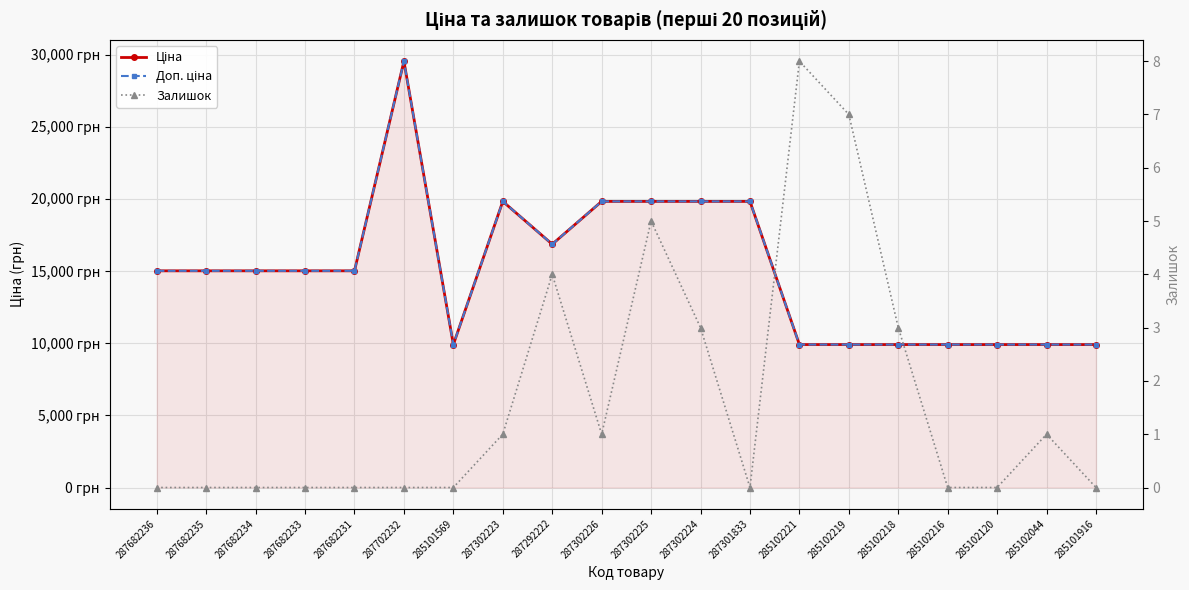

Where is the first local maximum for Залишок?

287292222